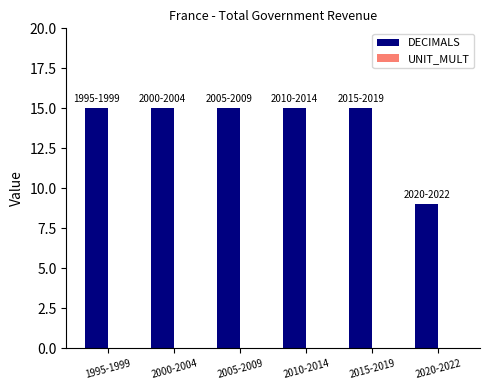

How many bars are there in total?

6